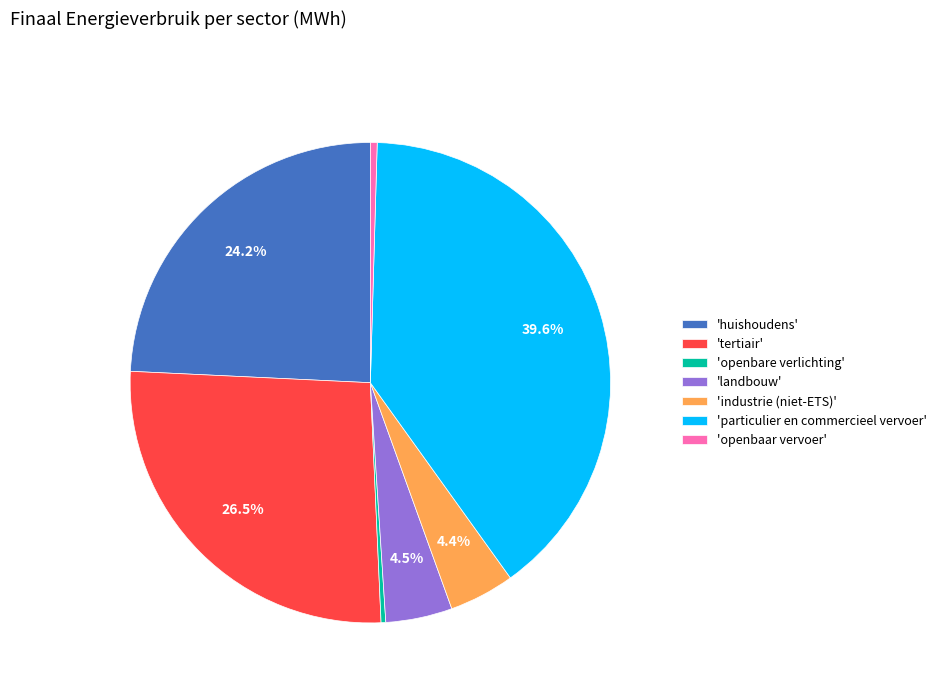

What is the total percentage of 'industrie (niet-ETS)' and 'landbouw'?

8.9%